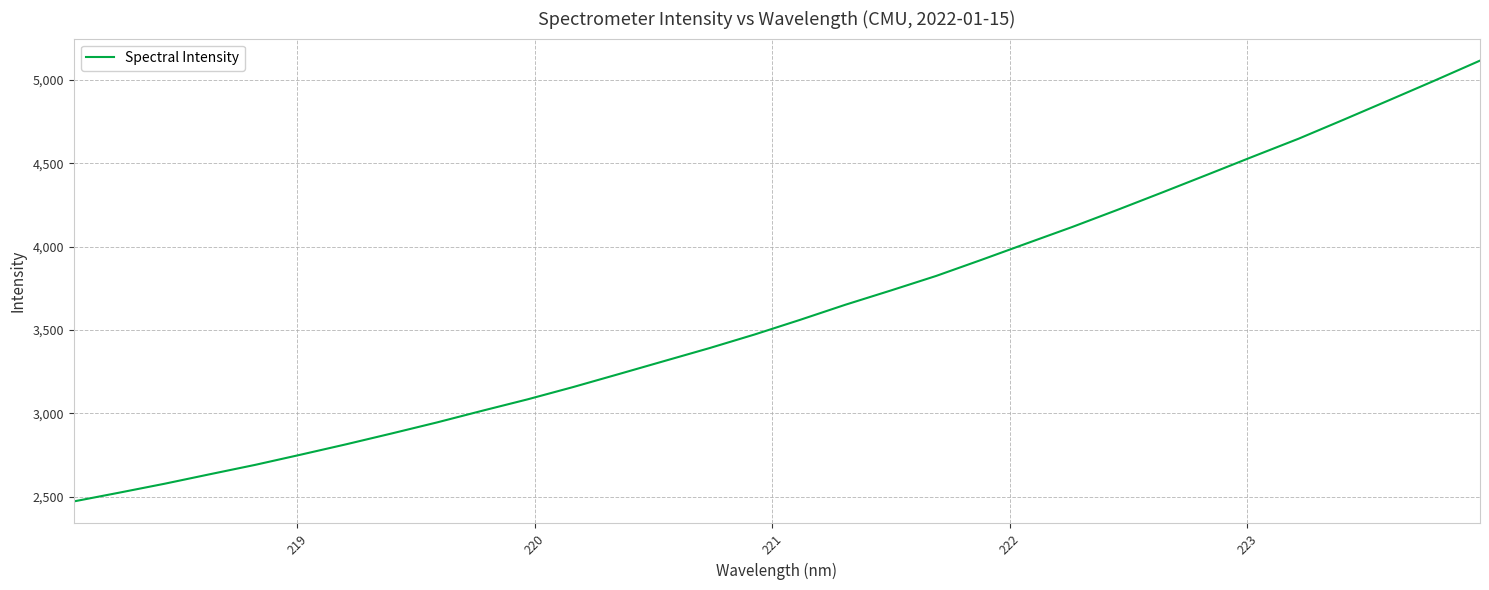

What is the maximum value shown in the chart?

5116.3